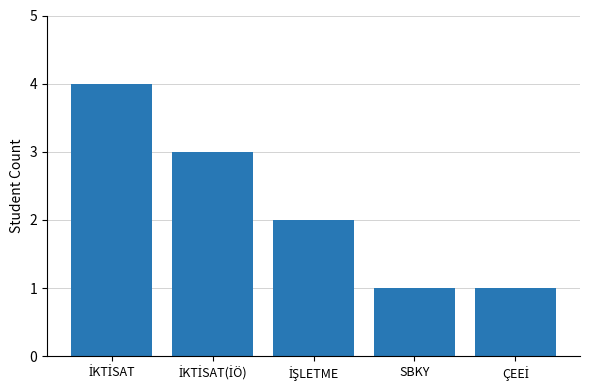

How many data points does each series have?

5